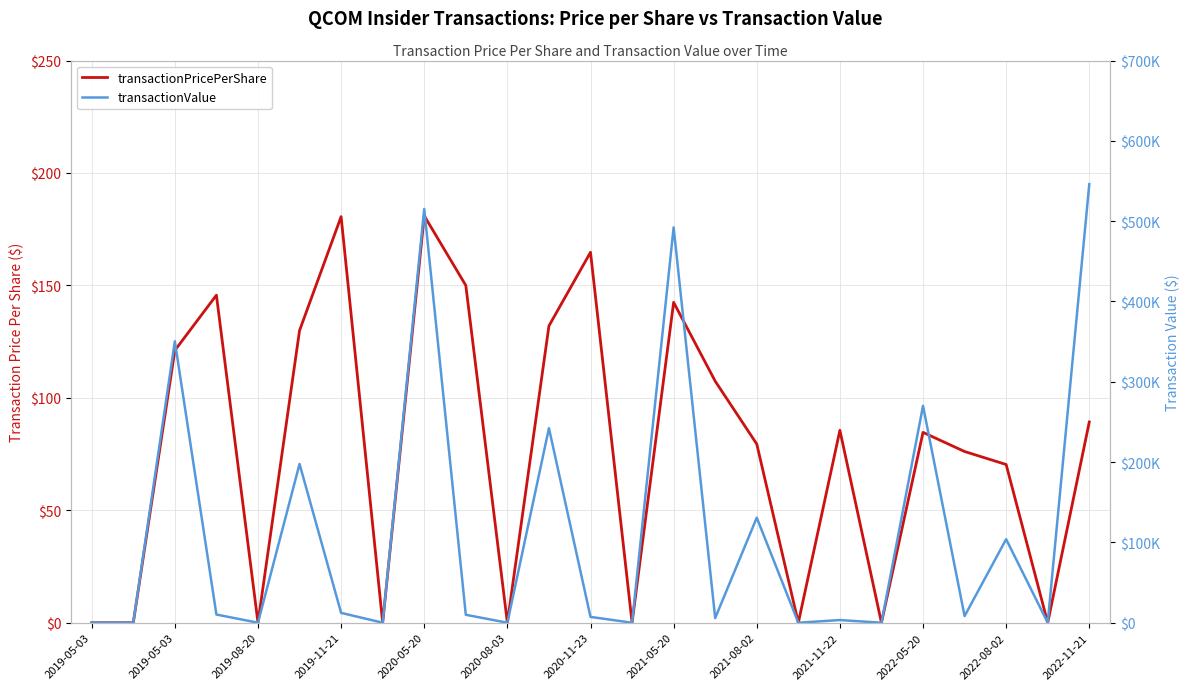

True or false: transactionValue has more than 2 points higher than both neighbors.

True